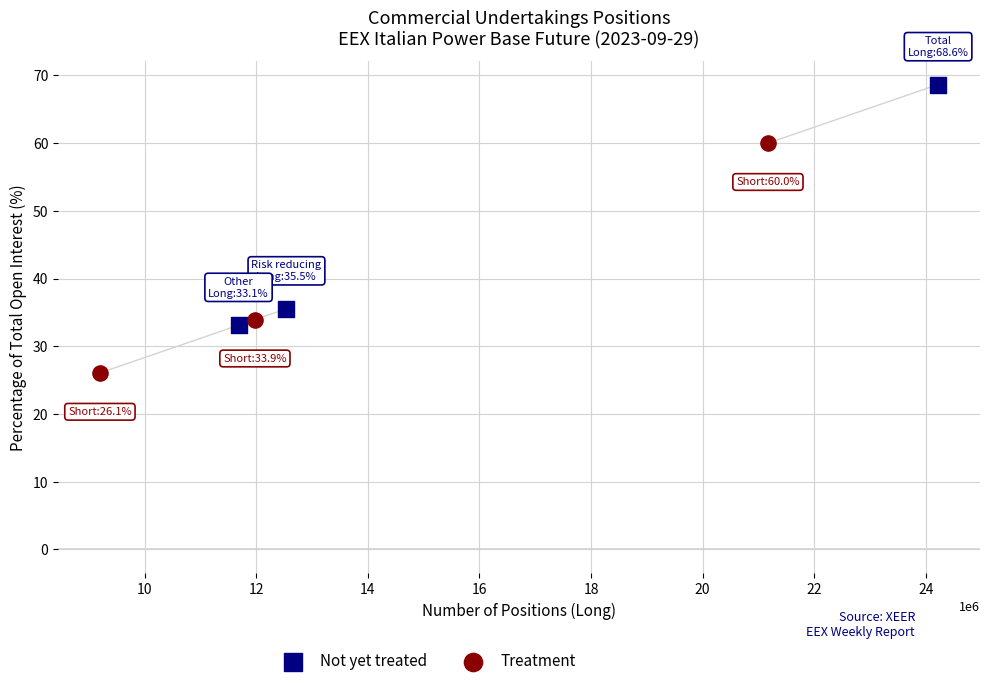

Which series reaches the maximum Y coordinate?

Not yet treated